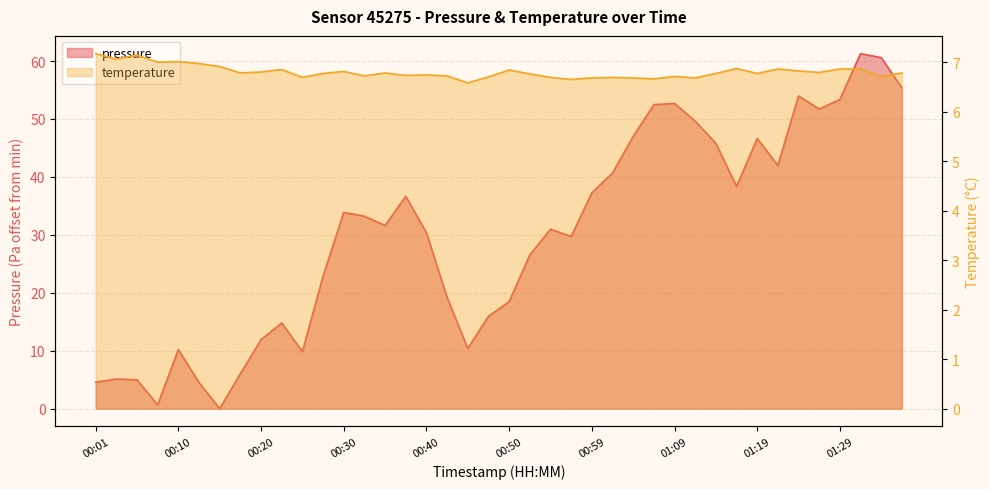

What is the average value of the temperature series?

6.8